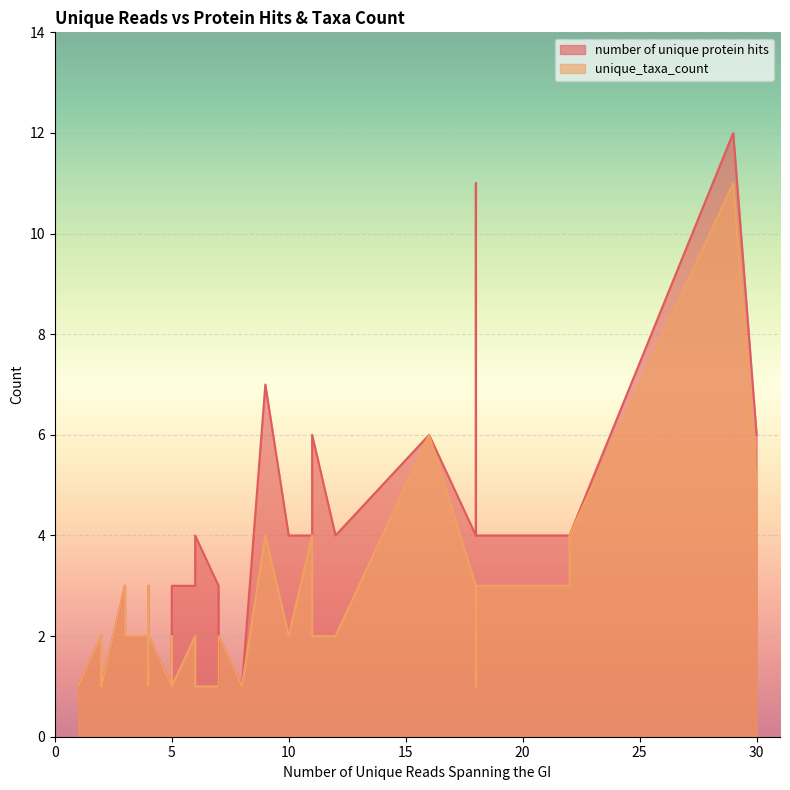

List the series in order of their peak value, highest first.

number of unique protein hits, unique_taxa_count